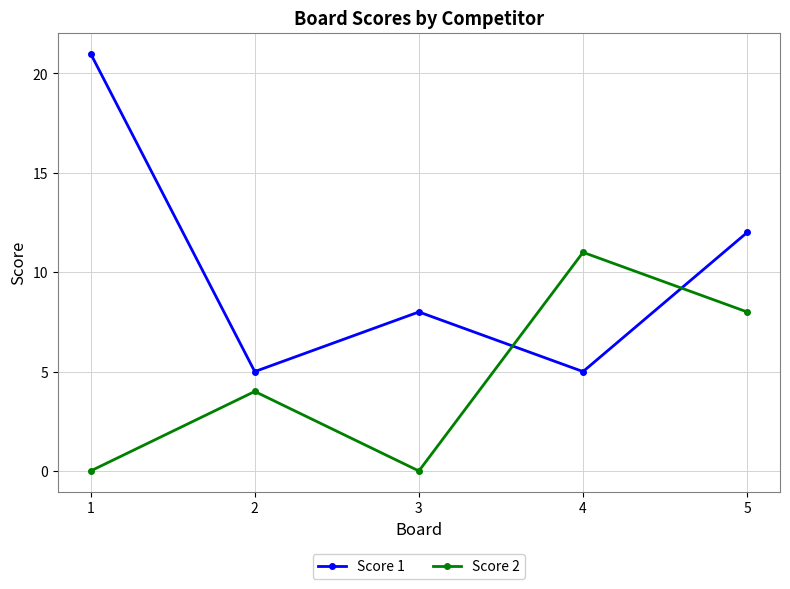

After their last crossing, which series has the higher values: Score 1 or Score 2?

Score 1